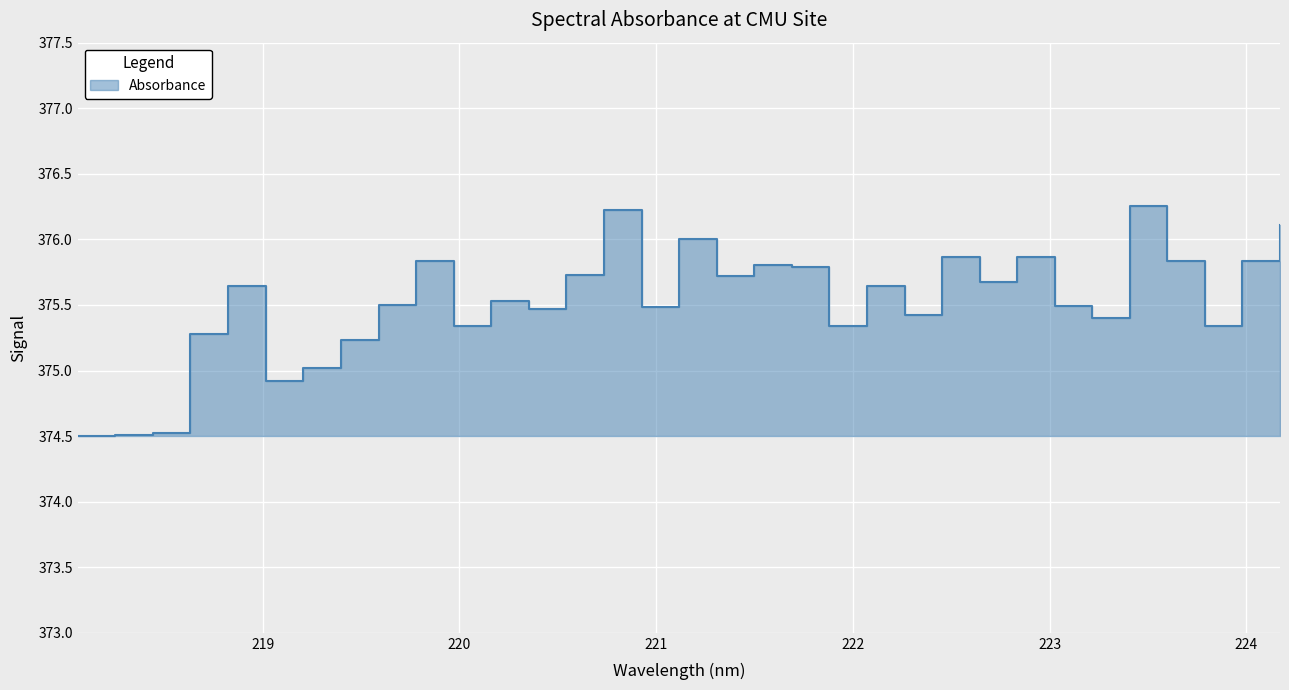

What is the ratio of the value at 223.2172 to the value at 223.5987?

1.0